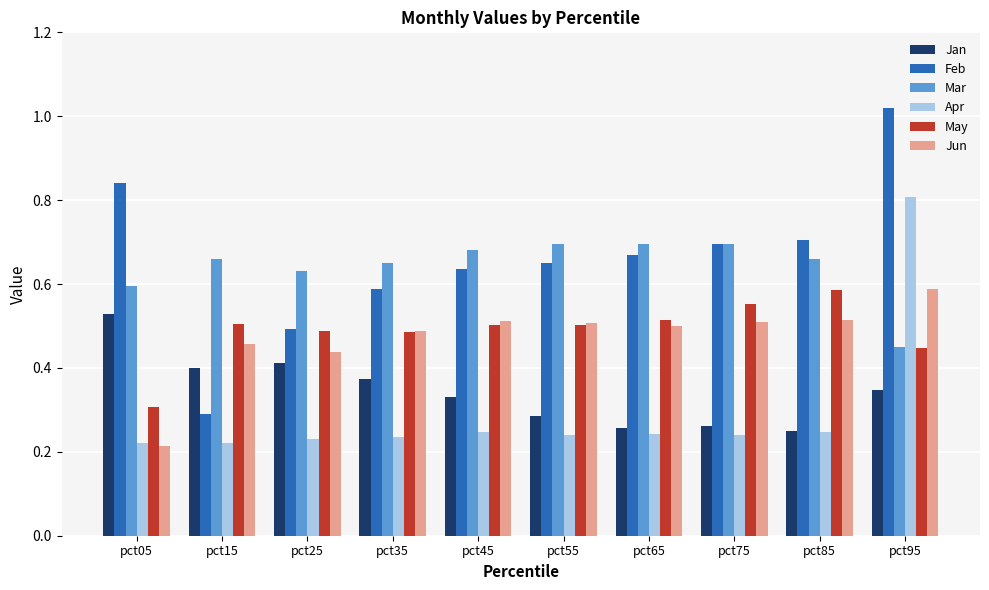

How many bars are there in total?

60